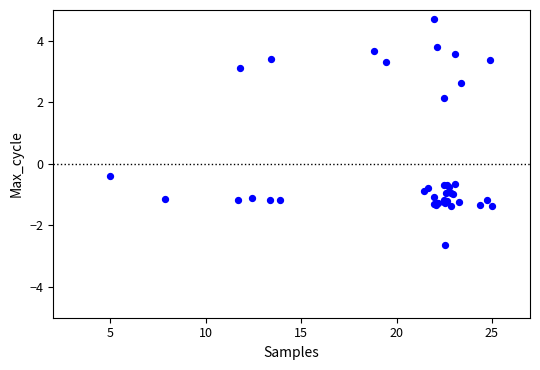

What Y value in the scatter plot is closest to 1?

2.1